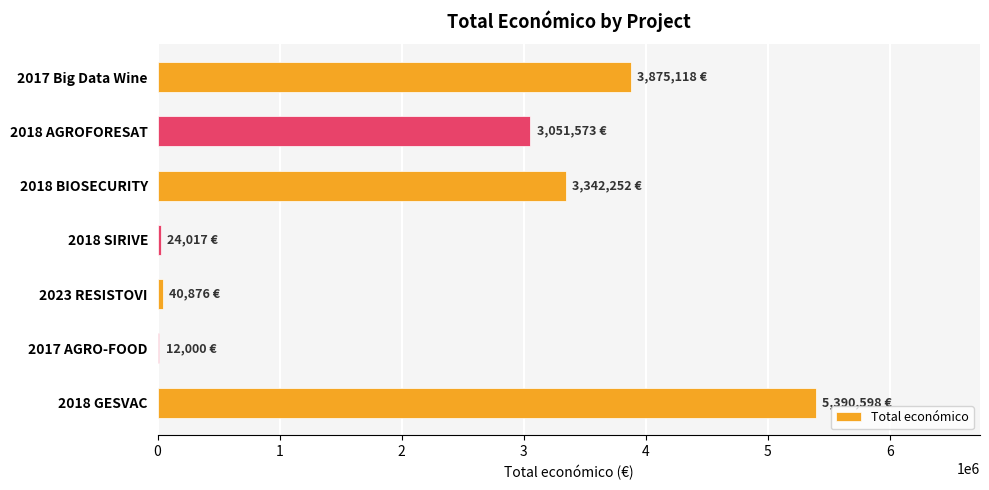

Which label corresponds to the largest value in the chart?

2018 GESVAC